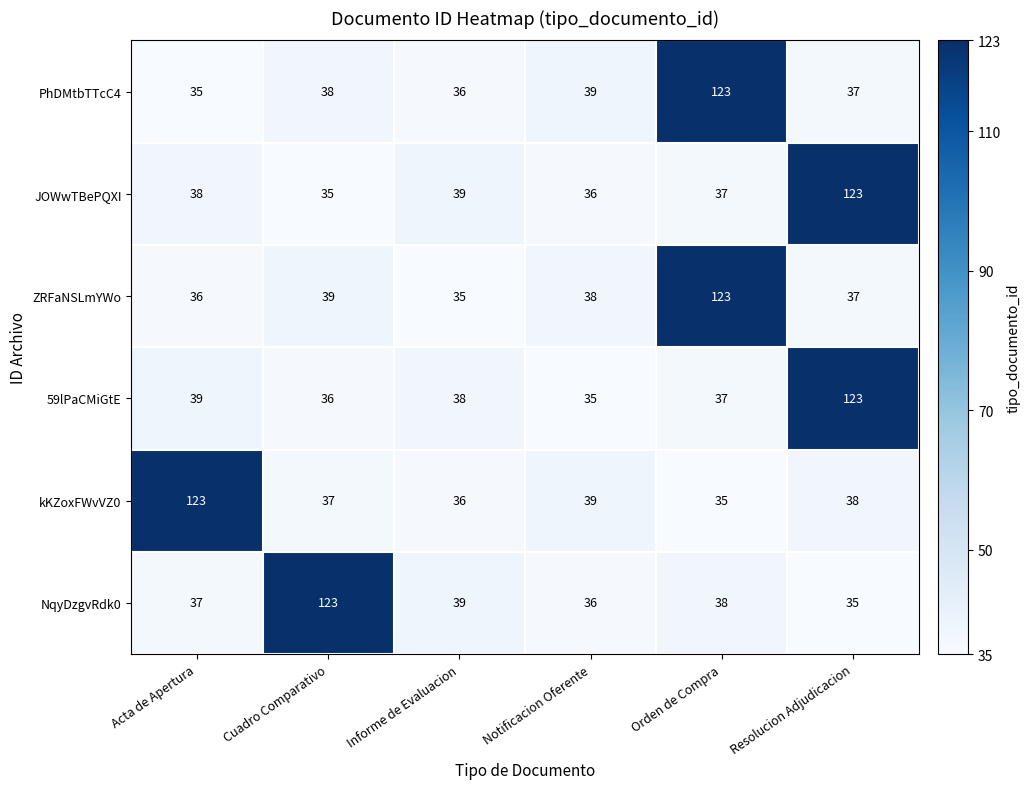

What is the difference between the highest and lowest values at Cuadro Comparativo?

88